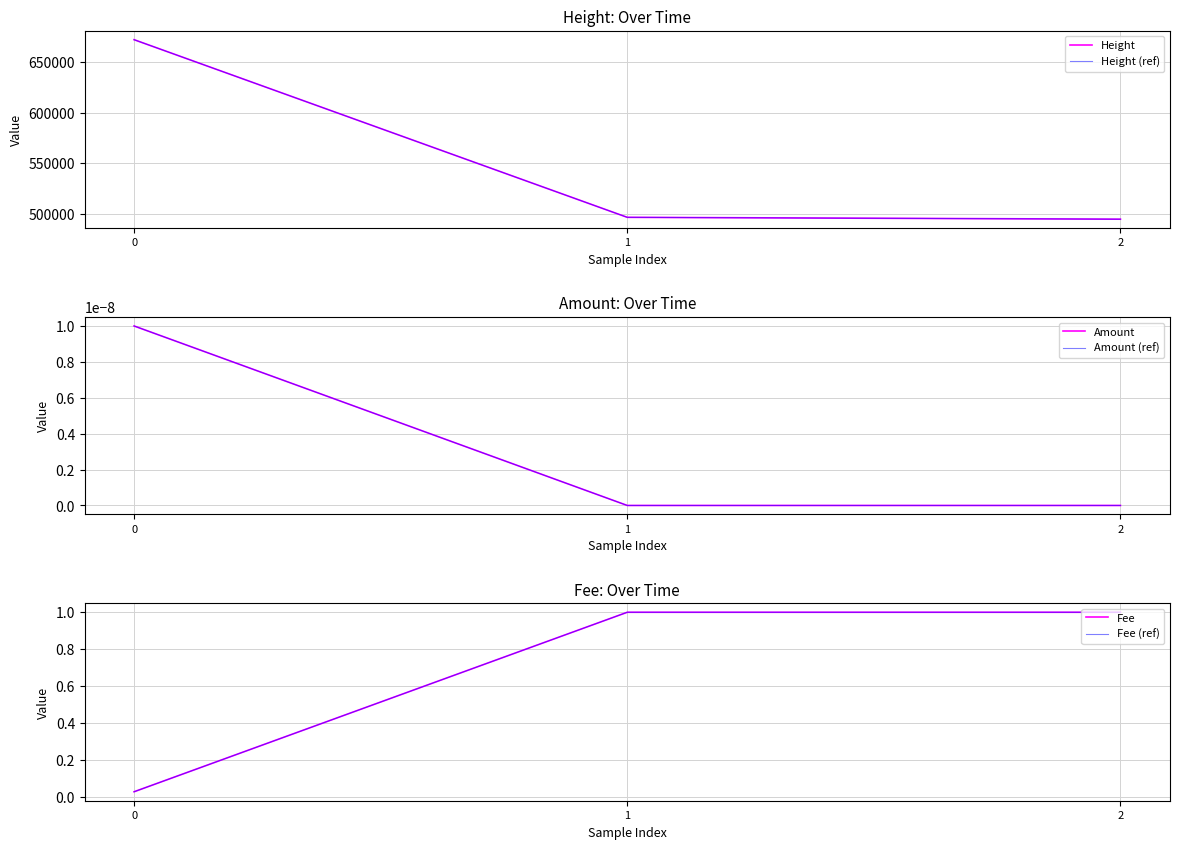

Reading left to right, transcribe all the data shown in this chart.

Height: 0=671802.0	1=496703.0	2=494873.0
Height (ref): 0=671802.0	1=496703.0	2=494873.0
Amount: 0=0.0	1=0.0	2=0.0
Amount (ref): 0=0.0	1=0.0	2=0.0
Fee: 0=0.0	1=1.0	2=1.0
Fee (ref): 0=0.0	1=1.0	2=1.0